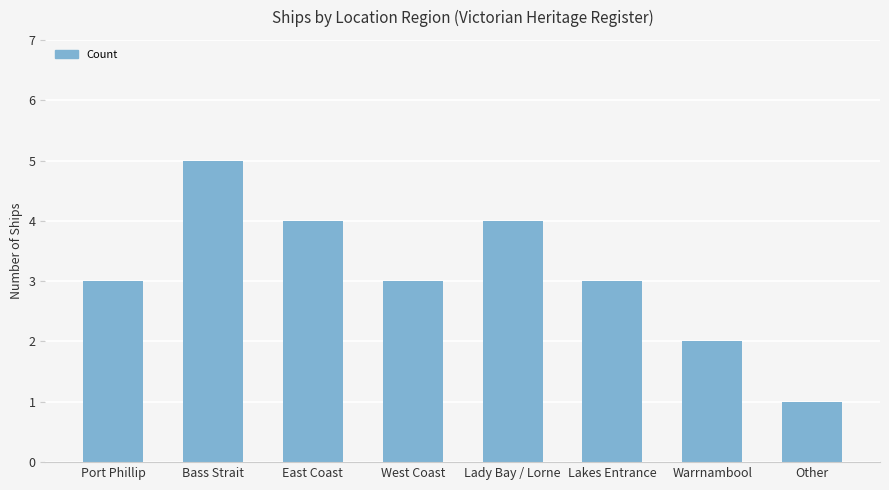

Between Bass Strait and Lady Bay / Lorne, which is larger?

Bass Strait